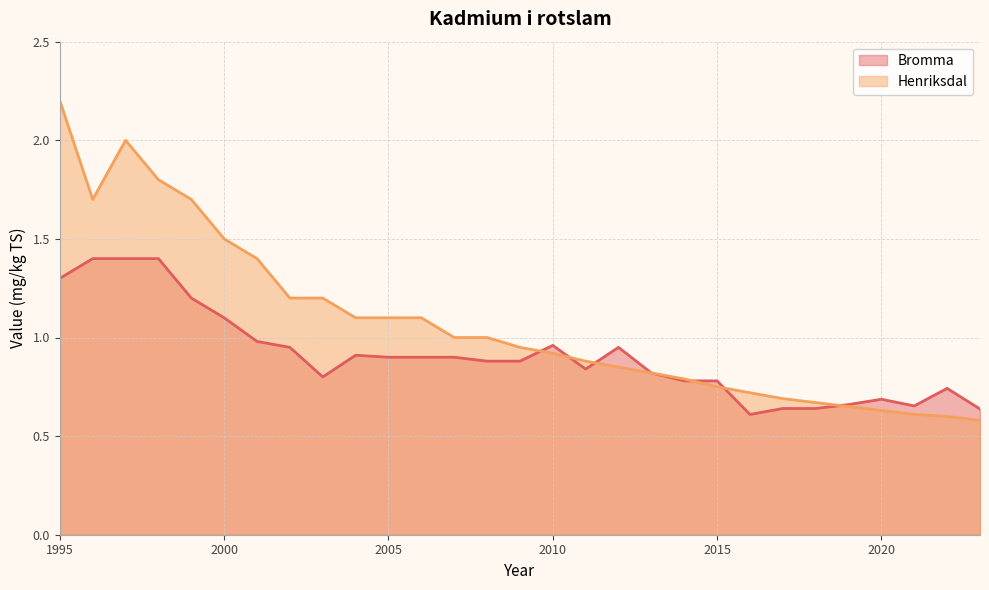

Reading right to left, what are all the values shown in this chart?

Bromma: 2023=0.6	2022=0.7	2021=0.7	2020=0.7	2019=0.7	2018=0.6	2017=0.6	2016=0.6	2015=0.8	2014=0.8	2013=0.8	2012=0.9	2011=0.8	2010=1.0	2009=0.9	2008=0.9	2007=0.9	2006=0.9	2005=0.9	2004=0.9	2003=0.8	2002=0.9	2001=1.0	2000=1.1	1999=1.2	1998=1.4	1997=1.4	1996=1.4	1995=1.3
Henriksdal: 2023=0.6	2022=0.6	2021=0.6	2020=0.6	2019=0.7	2018=0.7	2017=0.7	2016=0.7	2015=0.8	2014=0.8	2013=0.8	2012=0.8	2011=0.9	2010=0.9	2009=0.9	2008=1.0	2007=1.0	2006=1.1	2005=1.1	2004=1.1	2003=1.2	2002=1.2	2001=1.4	2000=1.5	1999=1.7	1998=1.8	1997=2.0	1996=1.7	1995=2.2